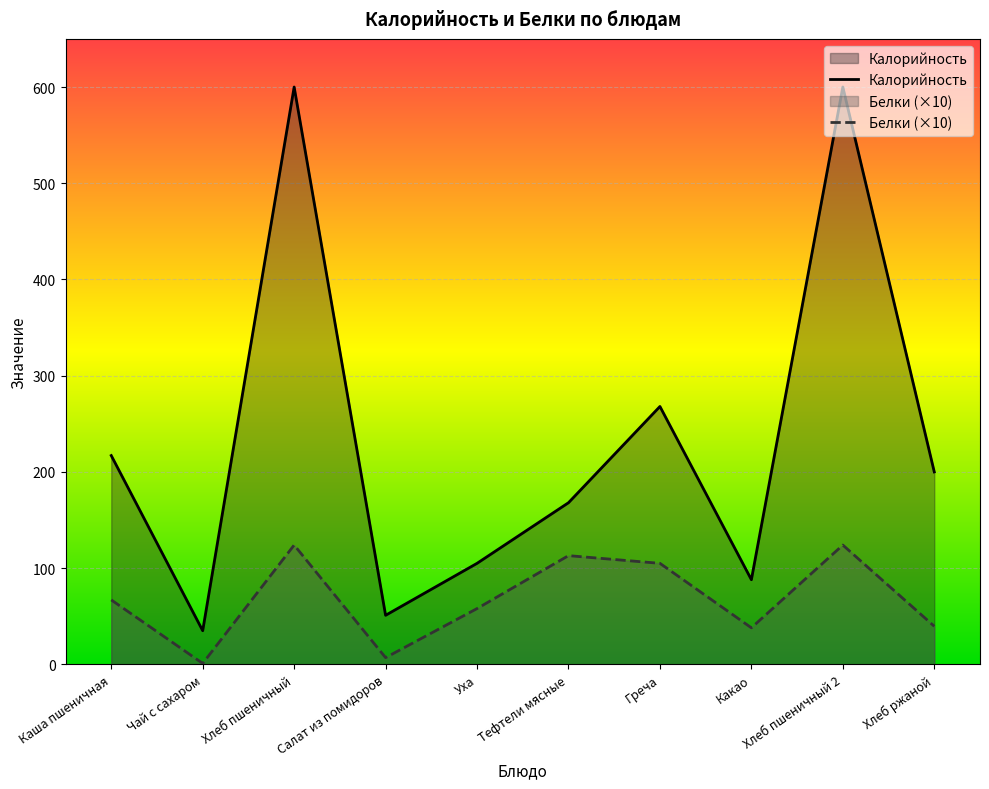

What are all the series names shown in the legend?

Калорийность, Белки